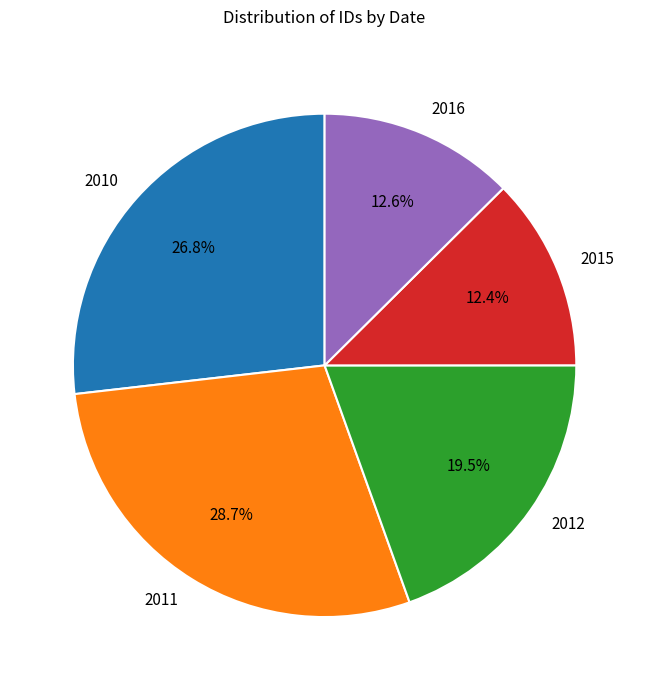

What is the total percentage of 2015 and 2010?

39.2%